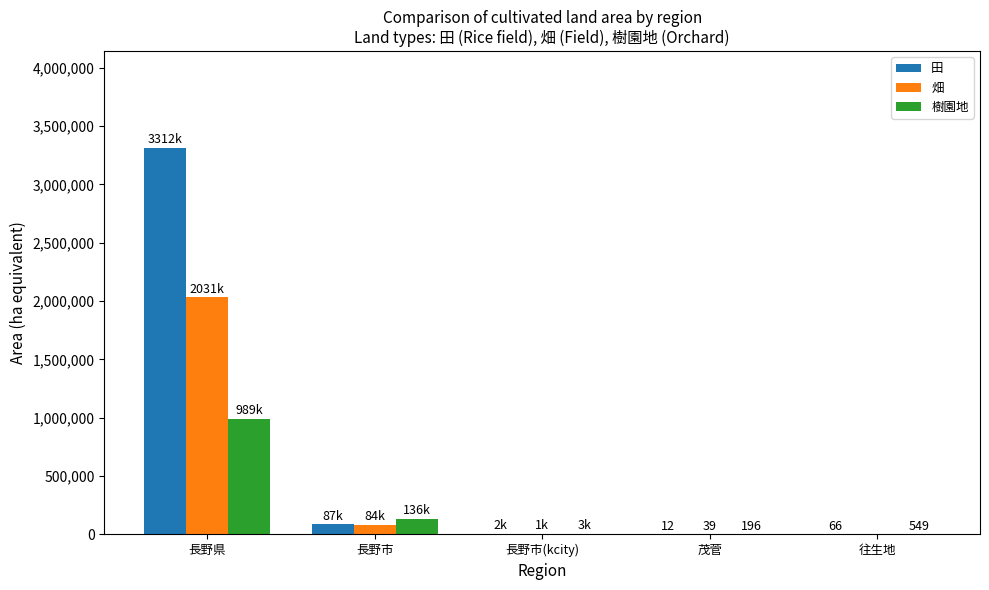

What is the greatest value displayed?

3312969